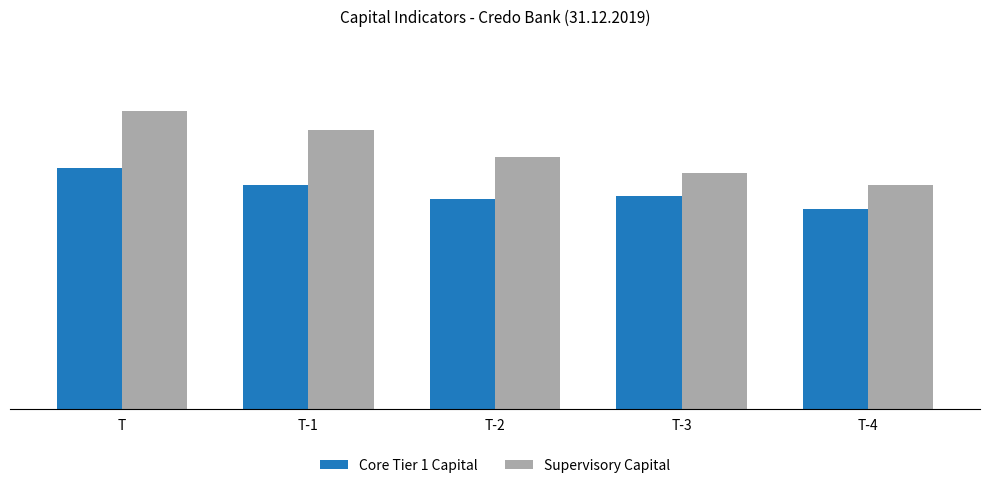

Does the chart contain stacked bars?

No